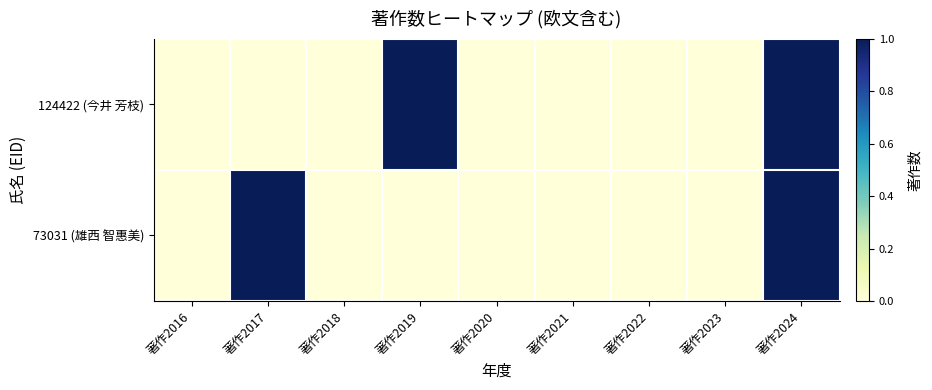

Between 著作2017 and 著作2021, which series saw the biggest shift?

73031 (雄西 智惠美)